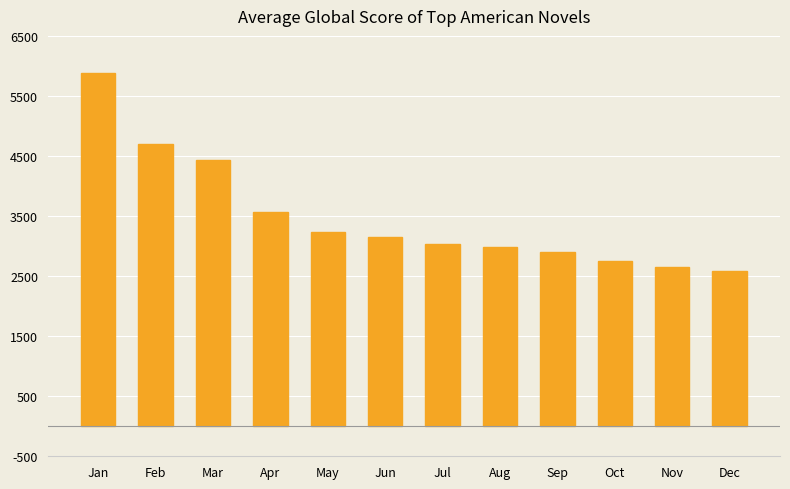

Reading left to right, extract all data points from this chart.

5887	4692	4441	3574	3239	3145	3027	2980	2896	2759	2655	2578